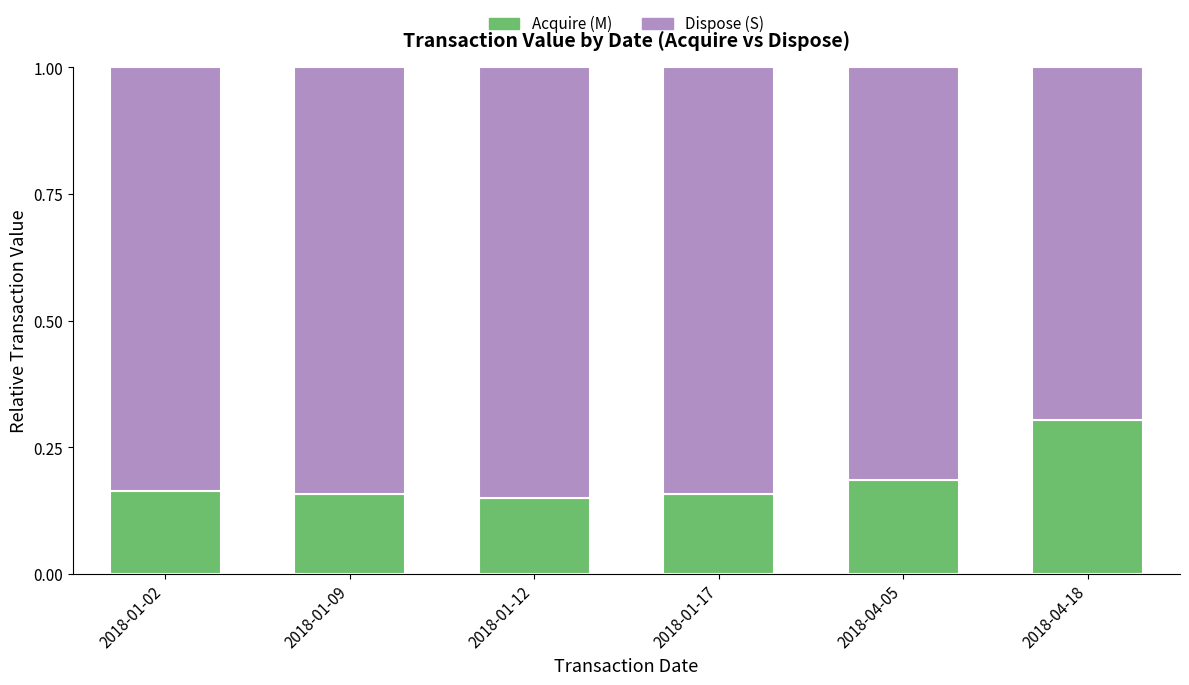

What are all the series names shown in the legend?

Acquire (M), Dispose (S)